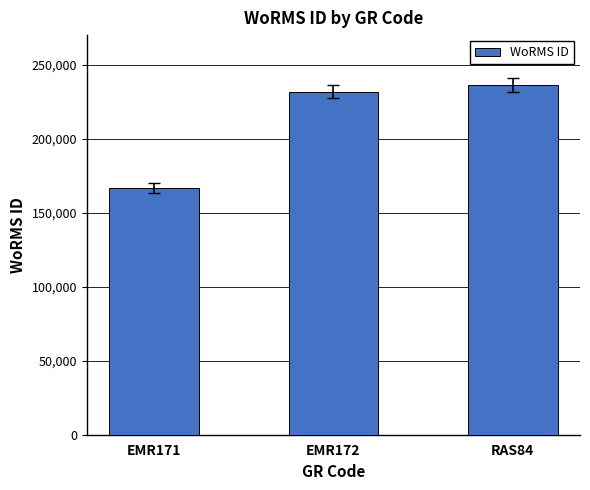

What is the value of the 3rd bar from the left?

236331